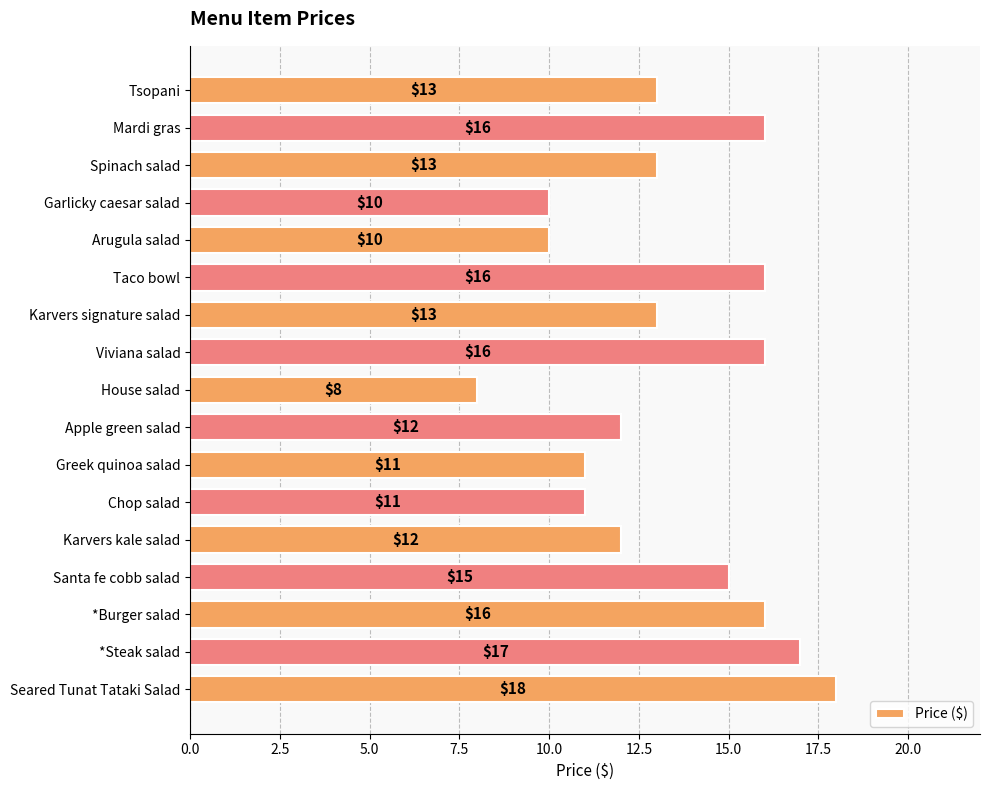

What is the greatest value displayed?

18